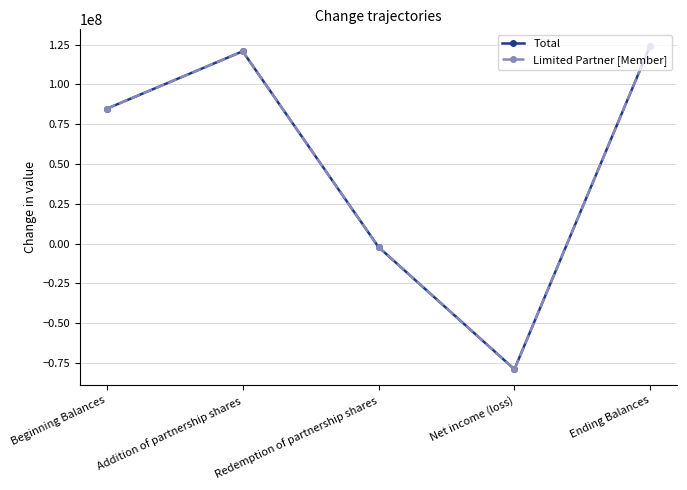

Between Redemption of partnership shares and Net income (loss), which series saw the biggest shift?

Total